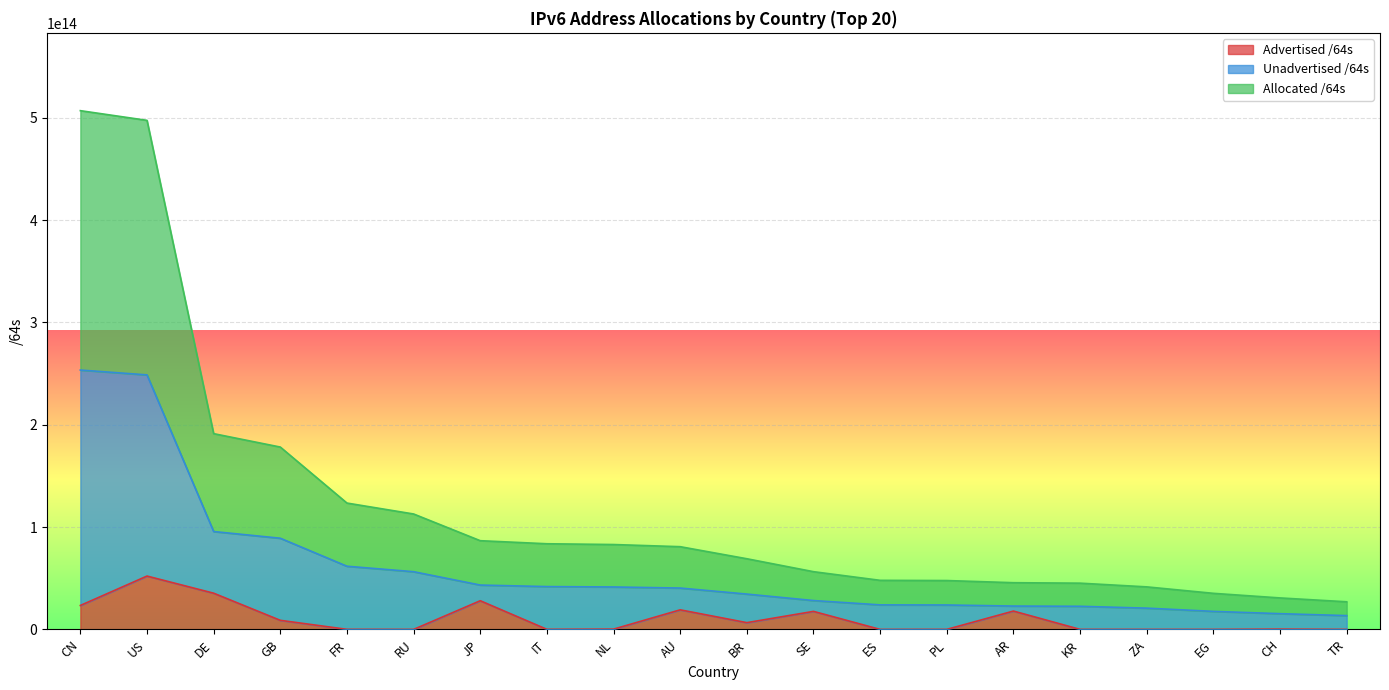

True or false: Advertised /64s and Allocated /64s cross at least once.

False